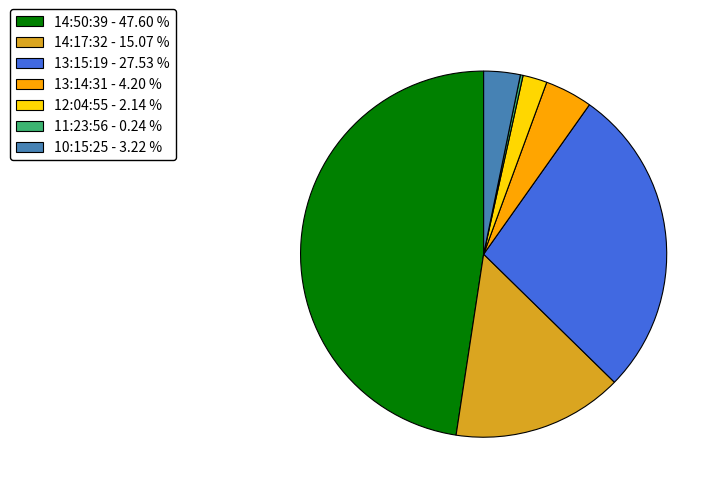

Does 14:17:32 - 15.07 % account for over 50% of the chart?

No